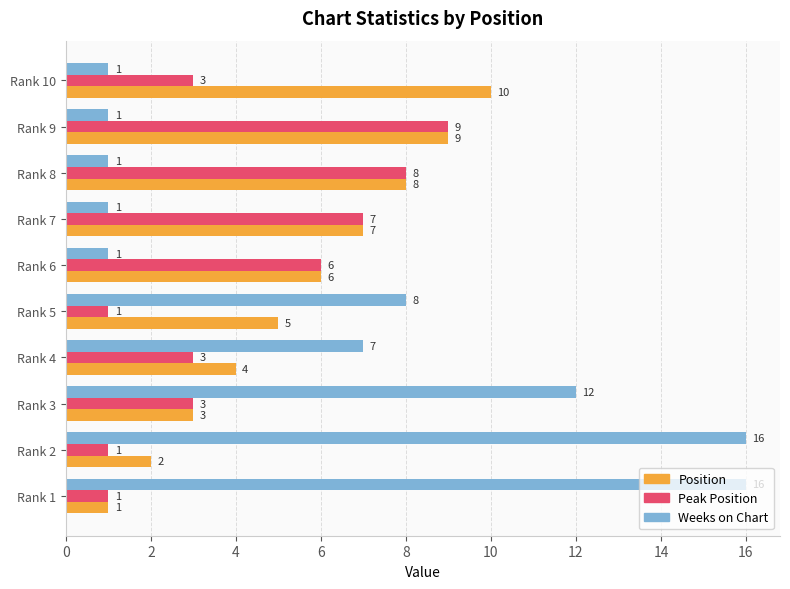

How many distinct data groups are displayed?

3